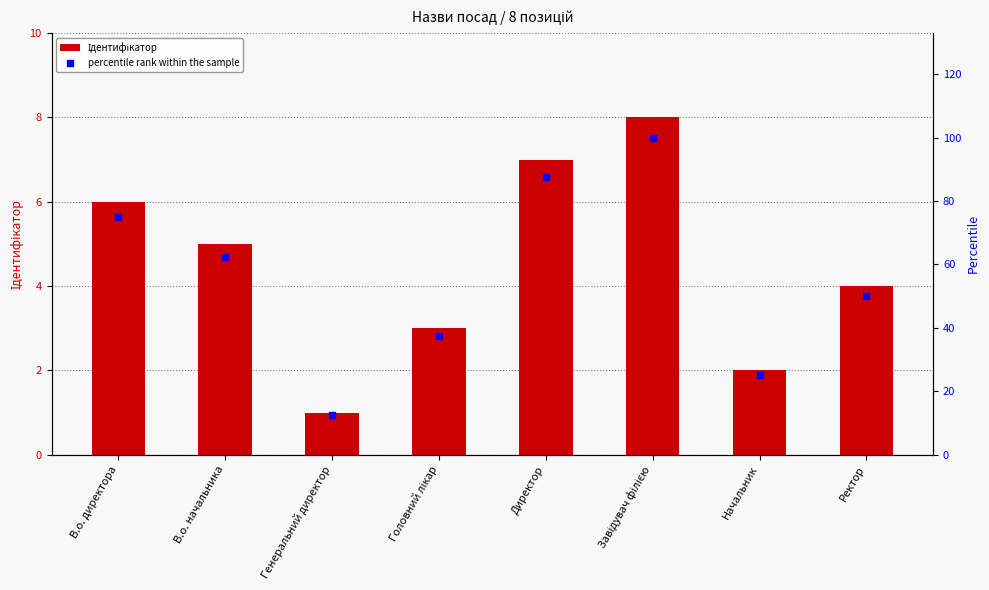

What are all the series names shown in the legend?

Ідентифікатор, percentile rank within the sample